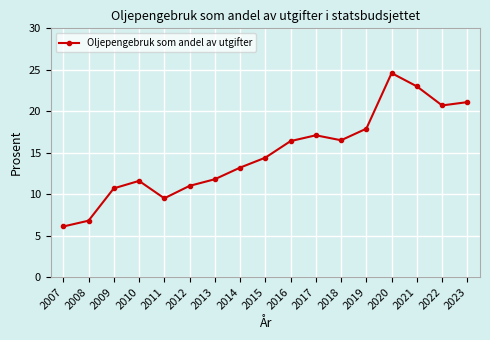

What value does the data have at 2008?

6.8